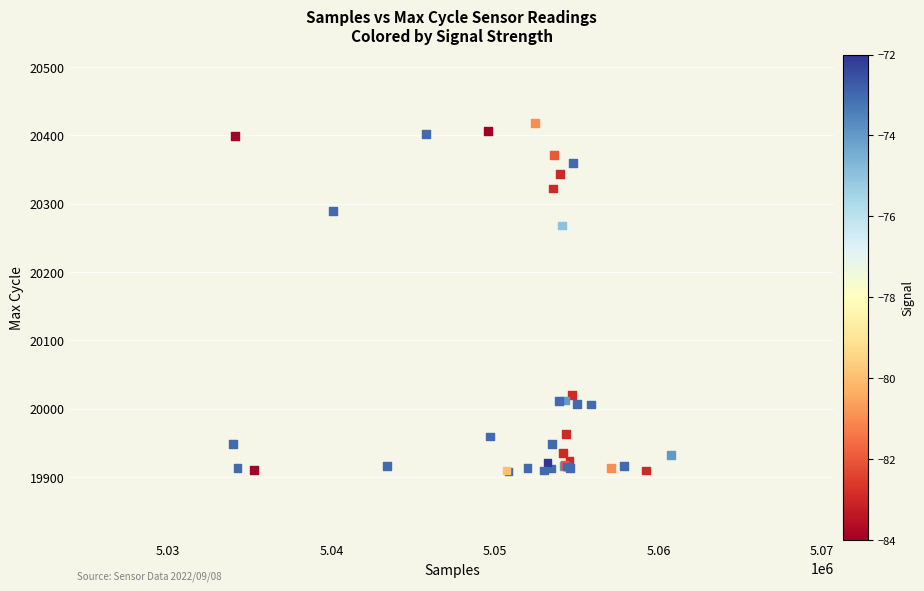

What Y value in the scatter plot is closest to 20163?

20268